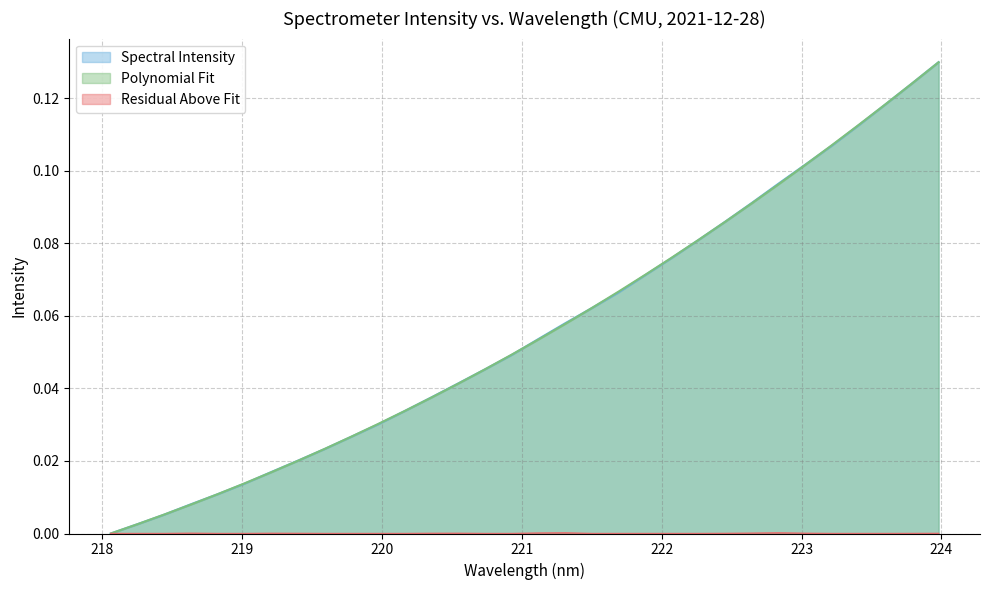

Reading left to right, what are all the values shown in this chart?

0.0	0.0	0.0	0.0	0.0	0.0	0.0	0.0	0.0	0.0	0.0	0.0	0.0	0.0	0.0	0.0	0.1	0.1	0.1	0.1	0.1	0.1	0.1	0.1	0.1	0.1	0.1	0.1	0.1	0.1	0.1	0.1